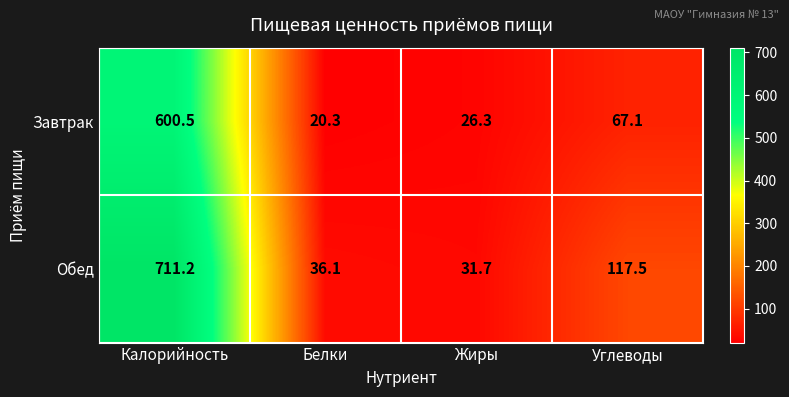

List the series in order of their overall mean, lowest first.

Завтрак, Обед